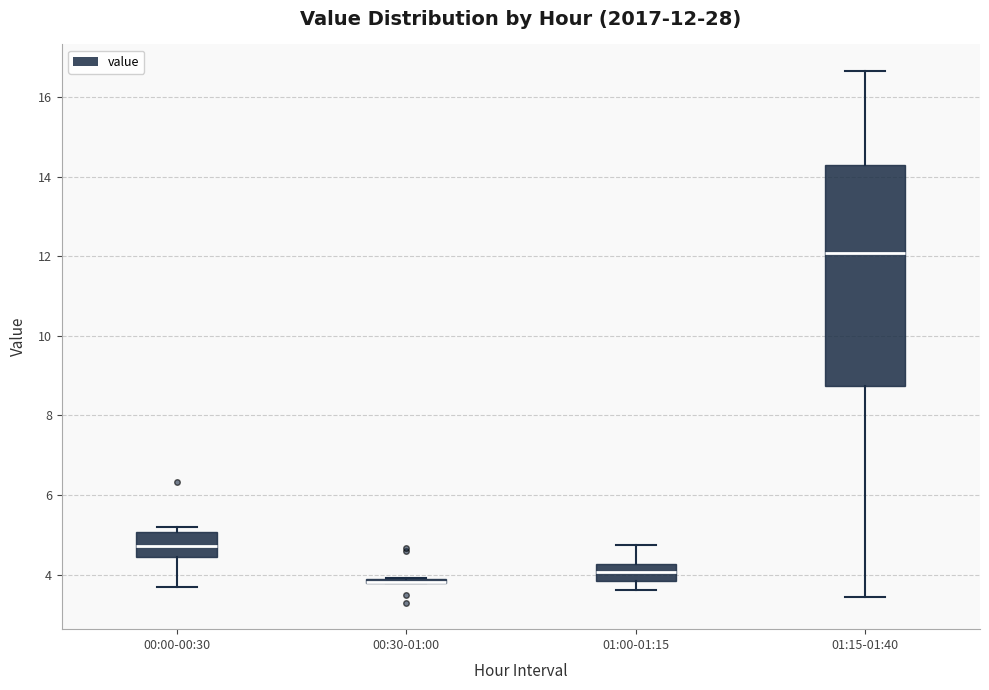

Comparing the boxes themselves (not the whiskers), which one is the tallest?

01:15-01:40